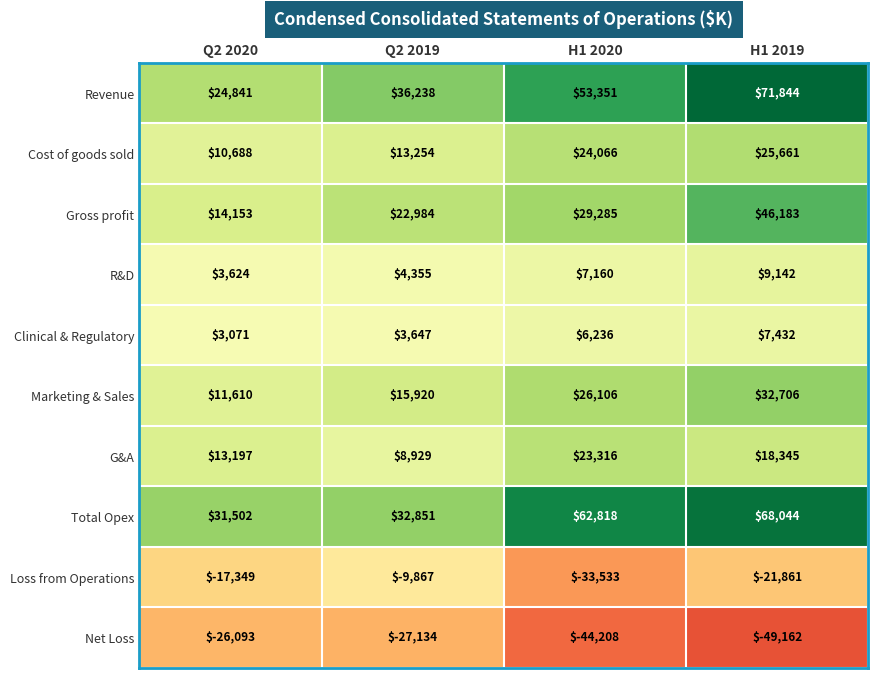

At which label is G&A closest to 16122?

H1 2019